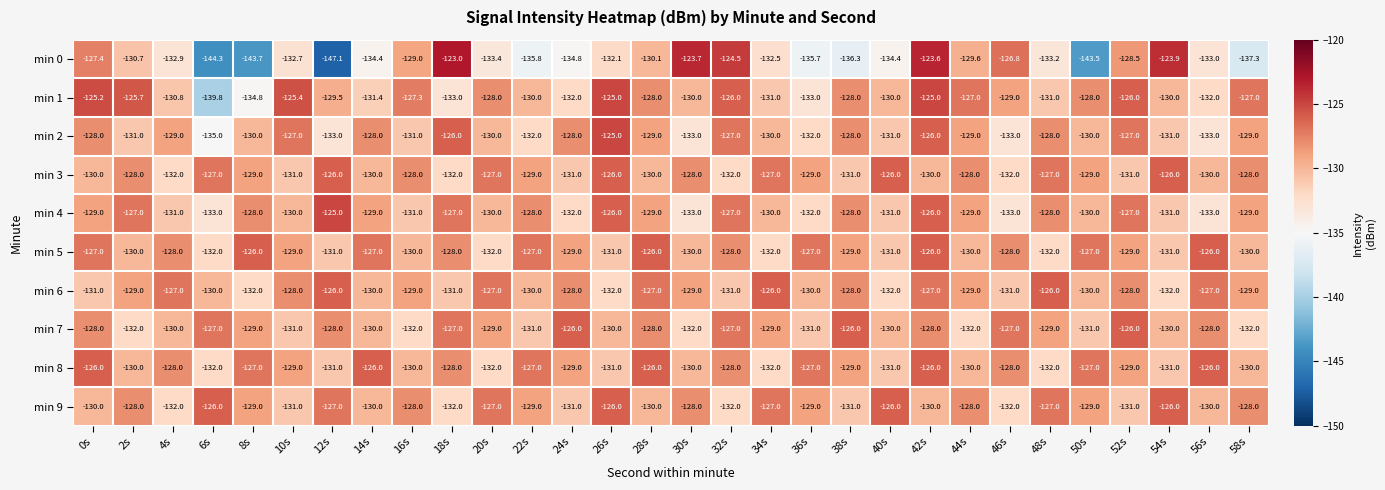

What is the sum of all min 1 values?

-3878.9